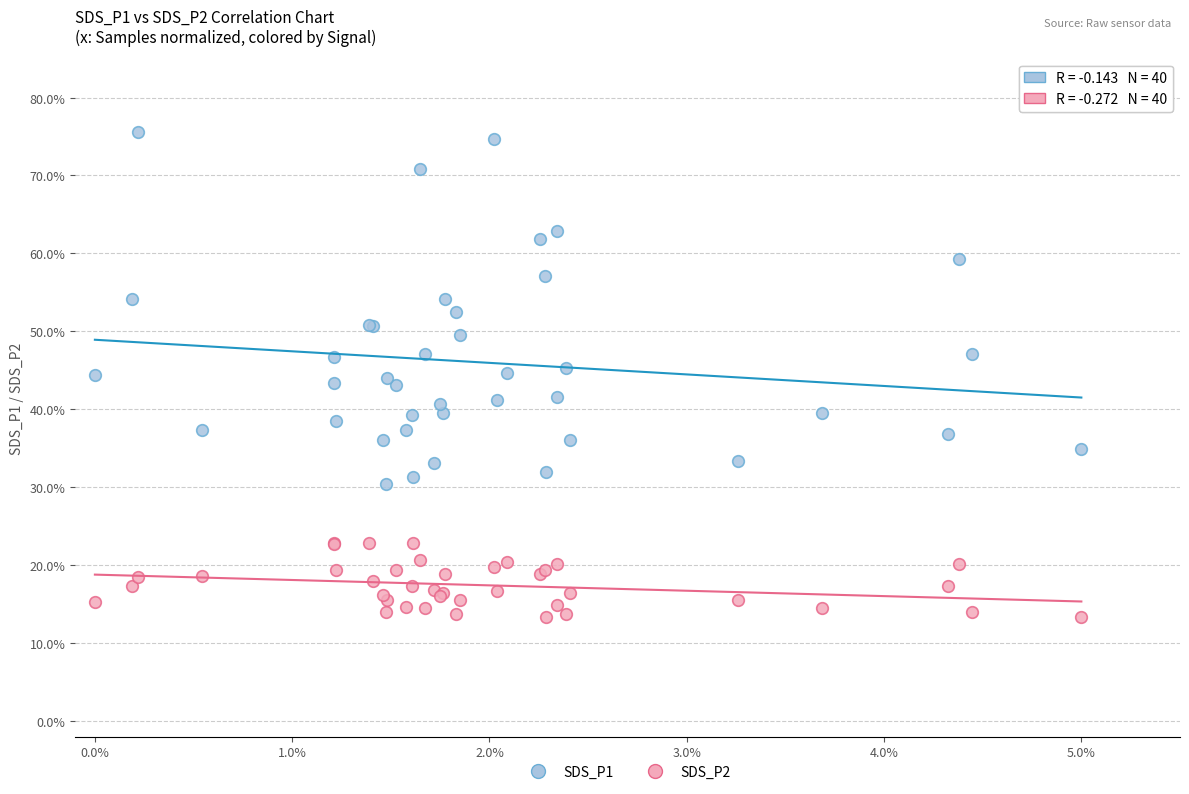

Which series reaches the minimum Y coordinate?

SDS_P2